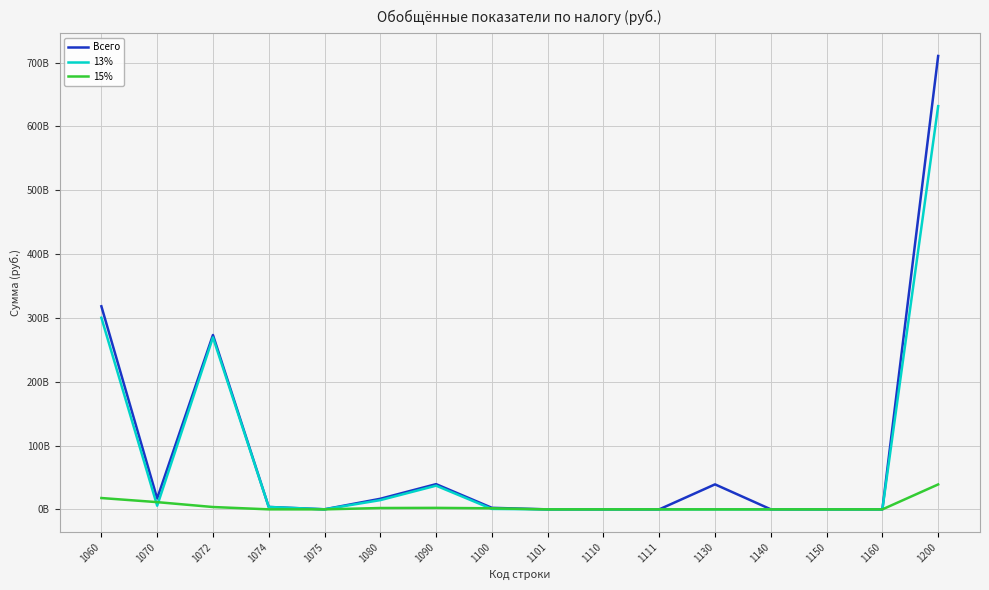

Does the chart display data point markers on the line(s)?

No